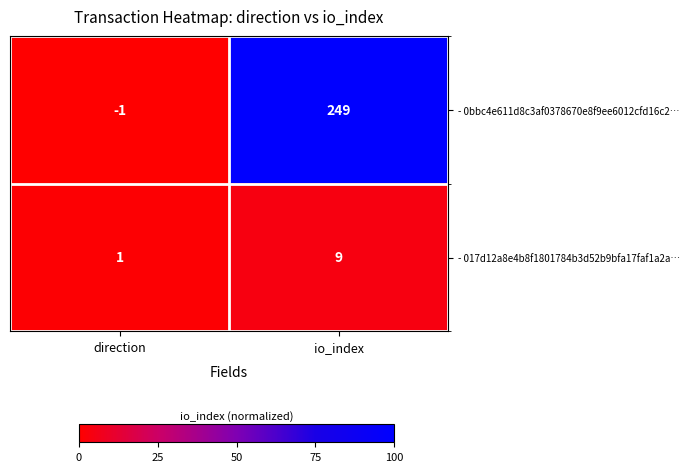

What is the sum of the - 0bbc4e611d8c3af0378670e8f9ee6012cfd16c2… values at direction and io_index?

248